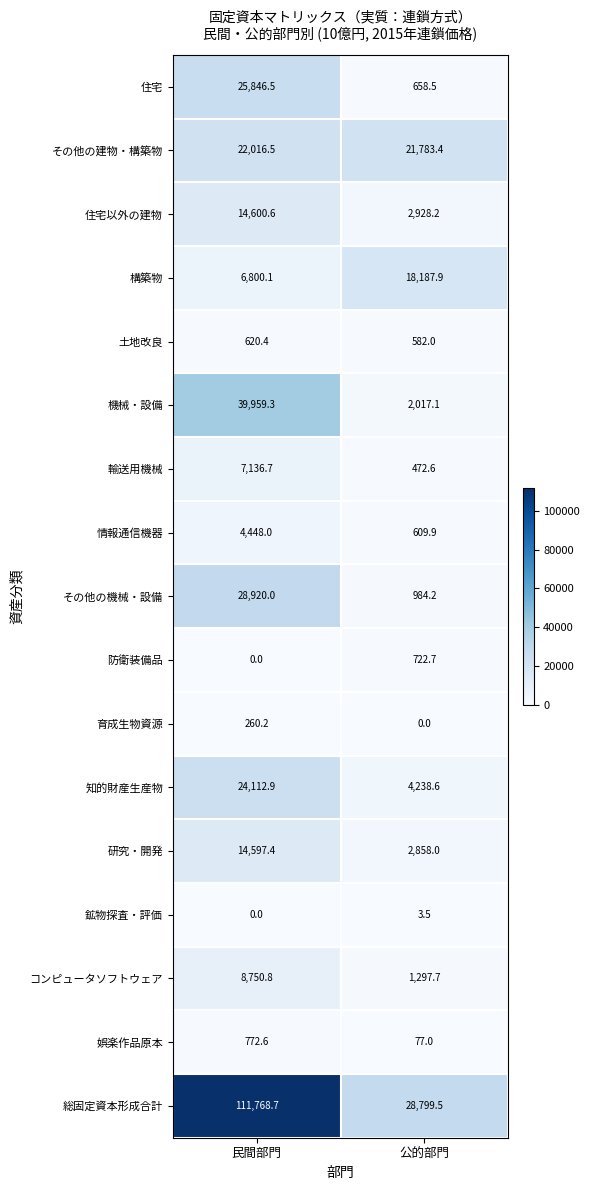

Where is 研究・開発 nearest to the value 8727?

公的部門